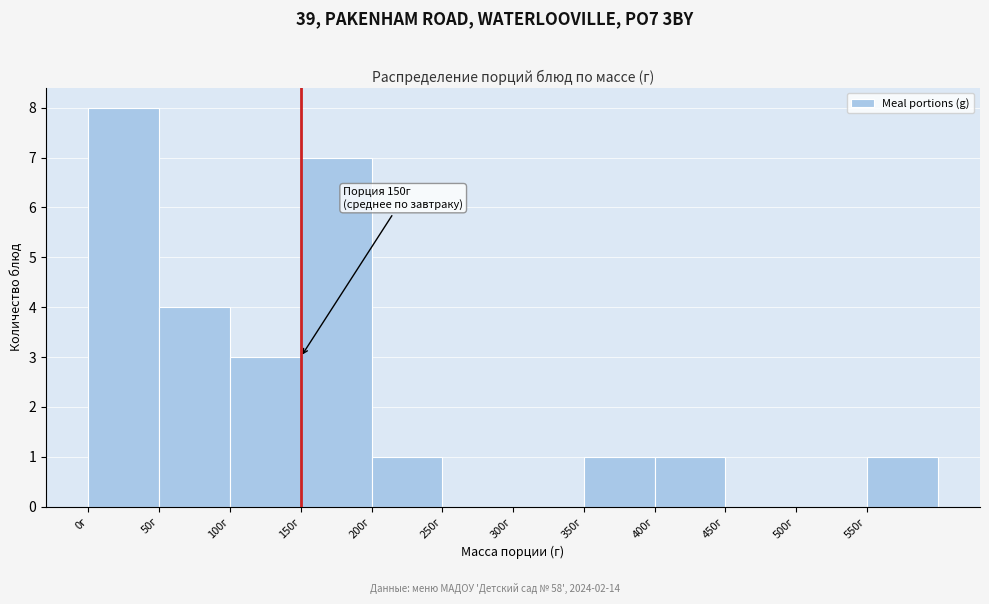

Over which range of the x-axis is the bar tallest?

0 to 50